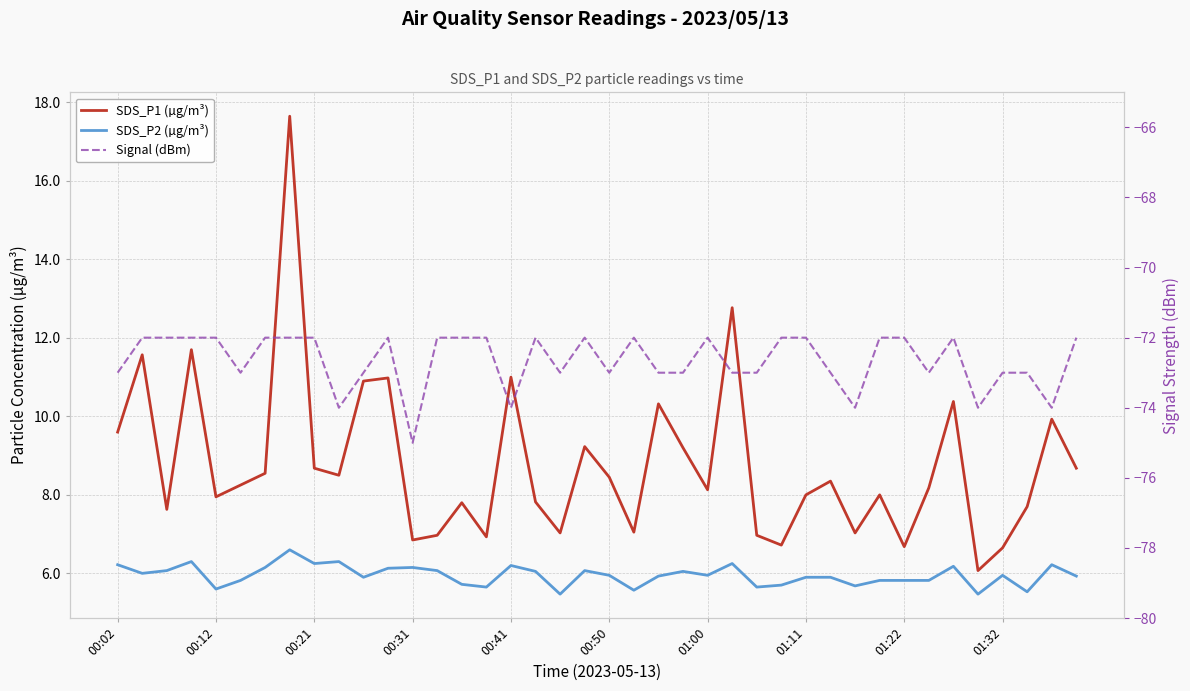

The value of Signal (dBm) at 34 is -72.0. True or false?

True